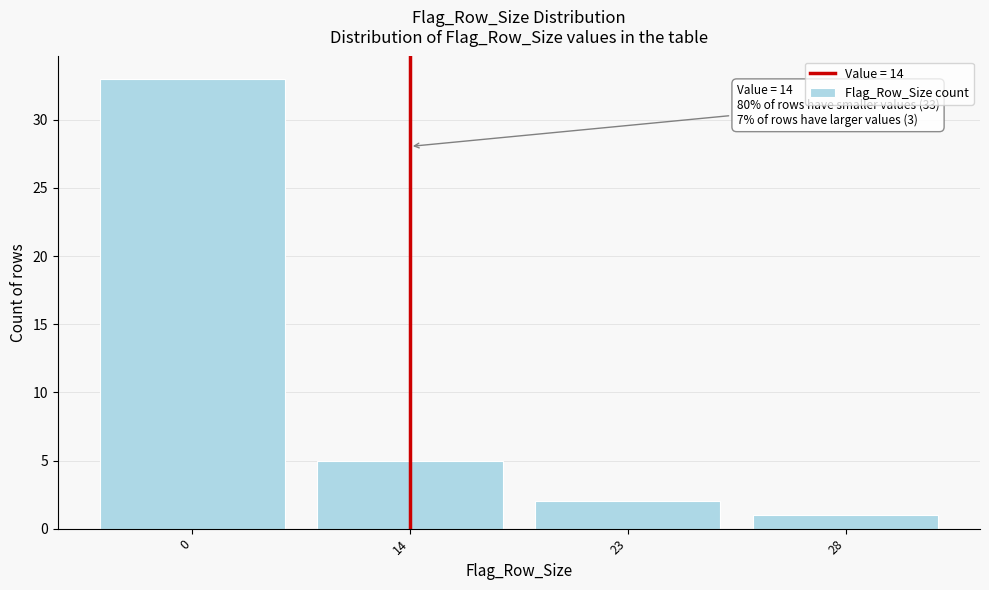

Reading right to left, extract all data points from this chart.

28=1	23=2	14=5	0=33